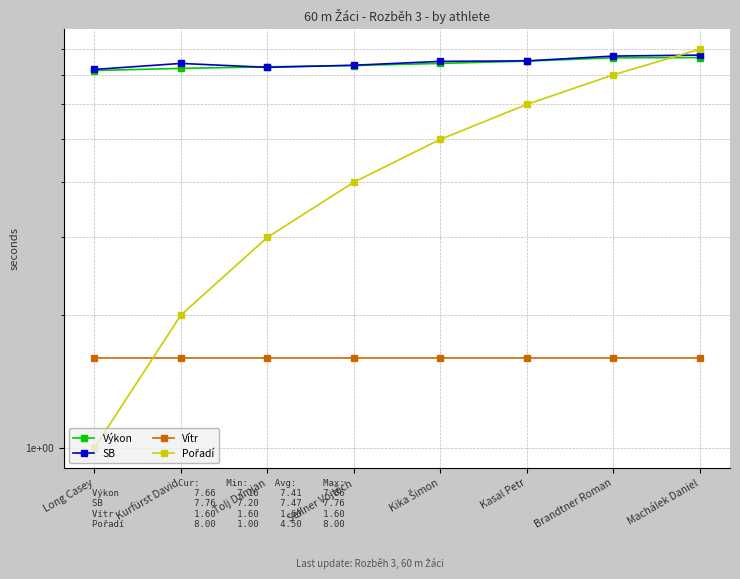

List the series in order of their peak value, highest first.

Pořadí, SB, Výkon, Vítr